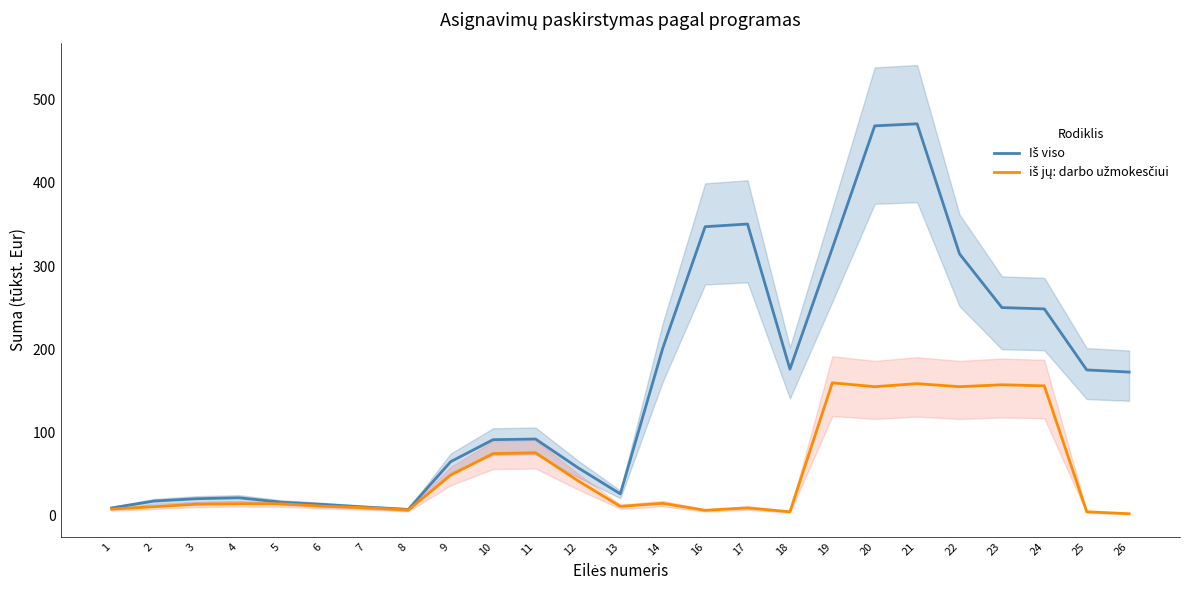

What is the difference between the maximum and second lowest values in the Iš viso series?

461.8